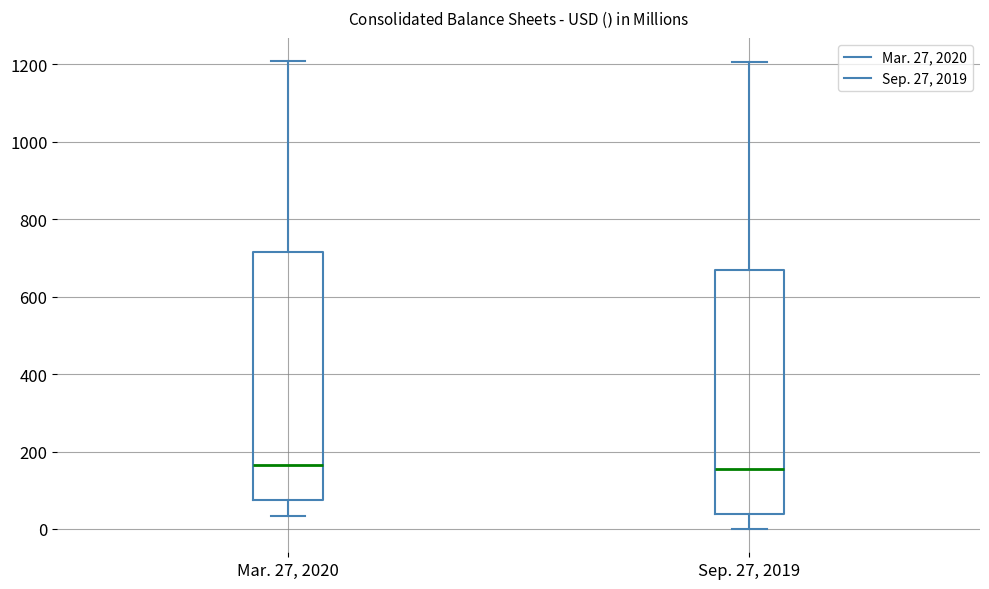

Where does the median line of the box for Mar. 27, 2020 sit on the y-axis? The values are not printed on the chart, so give them approximately, as read against the axis.

160